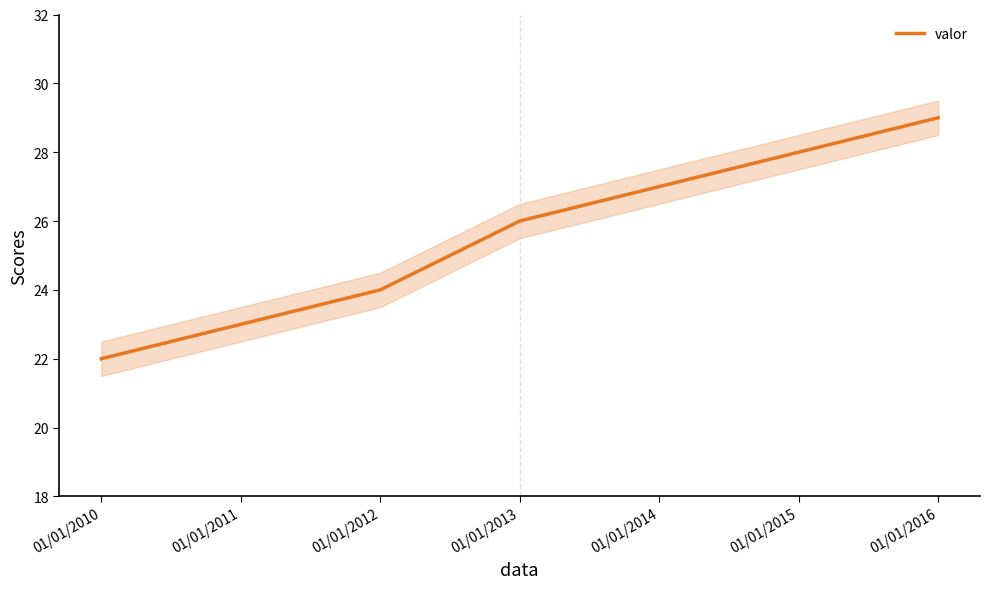

Rank the categories by value from lowest to highest.

01/01/2010, 01/01/2011, 01/01/2012, 01/01/2013, 01/01/2014, 01/01/2015, 01/01/2016